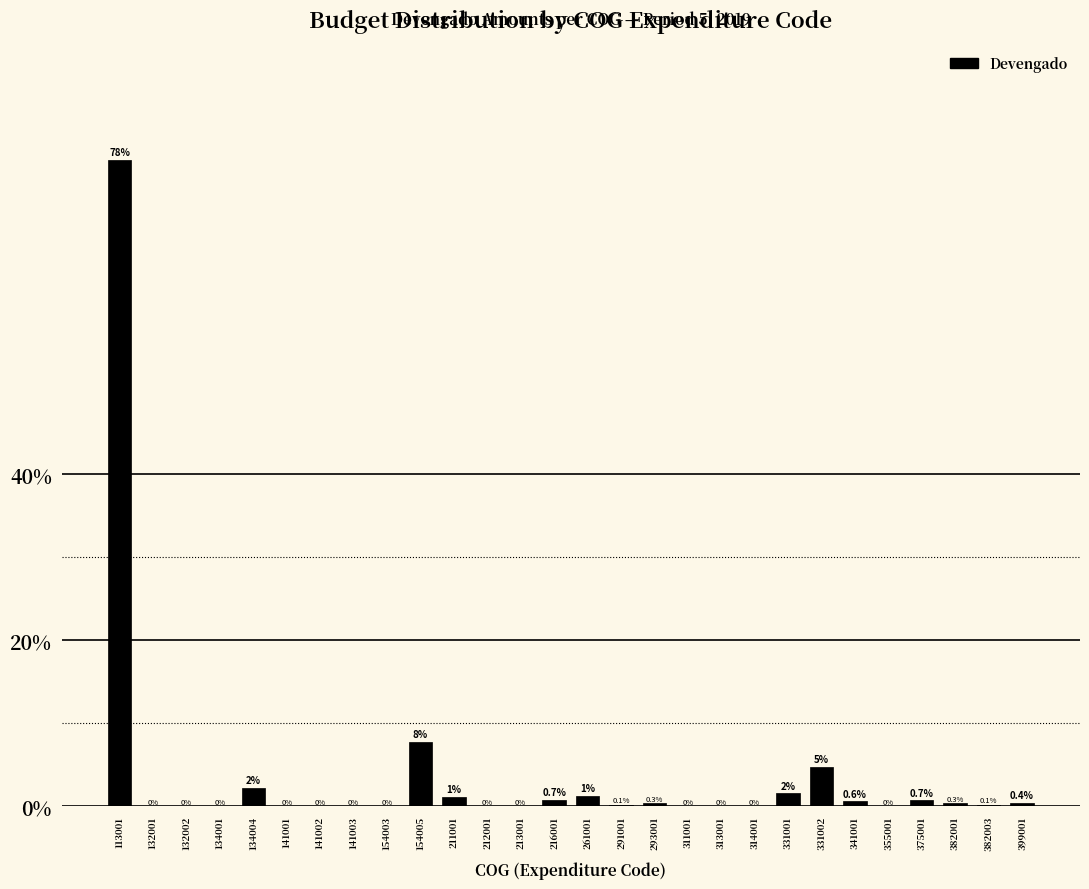

At which label is the value closest to 38?

154005